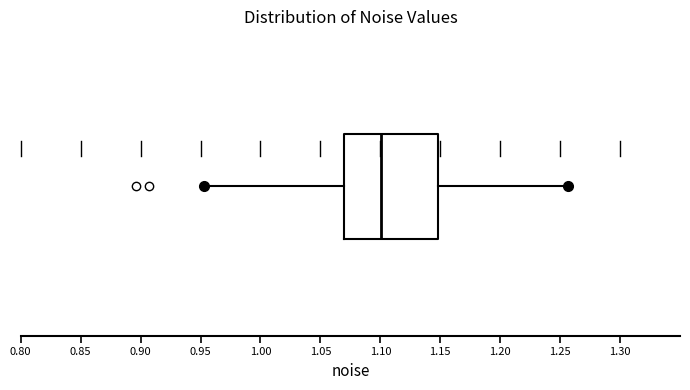

Where is the left edge of the box on the x-axis? The values are not printed on the chart, so give them approximately, as read against the axis.

1.070